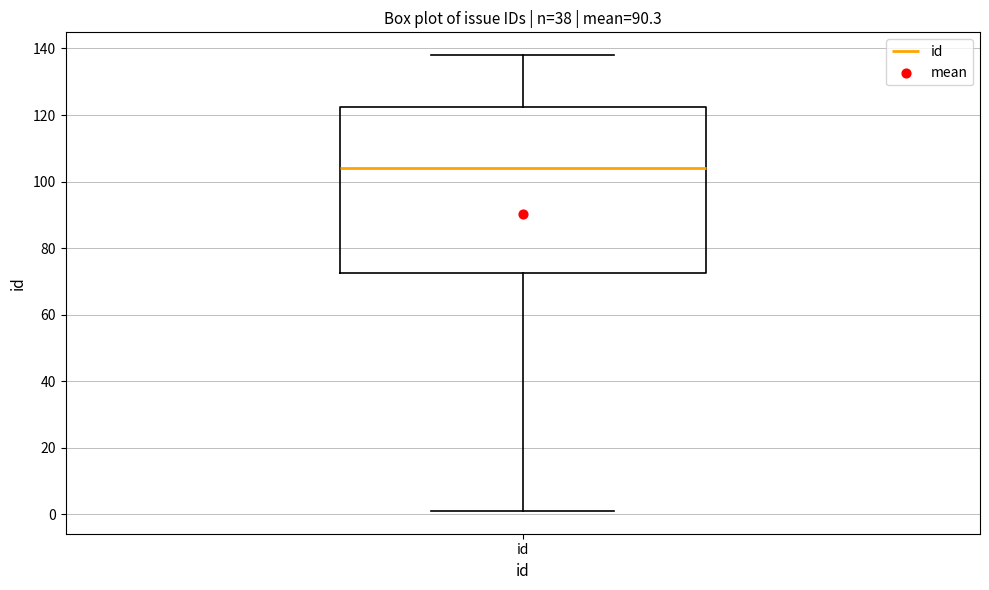

Read this box plot against the y-axis: the position of the median line, the range covered by the box, and the ends of both whiskers. The values are not printed on the chart, so give them approximately, as read against the axis.

median 104, box 72 to 122, whiskers 2 to 138